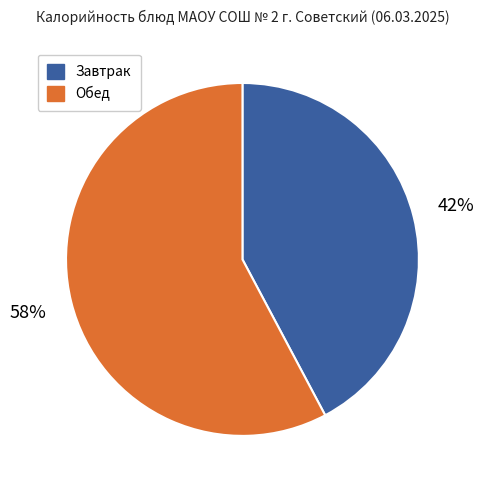

To the nearest percent, what portion does Завтрак represent?

42%